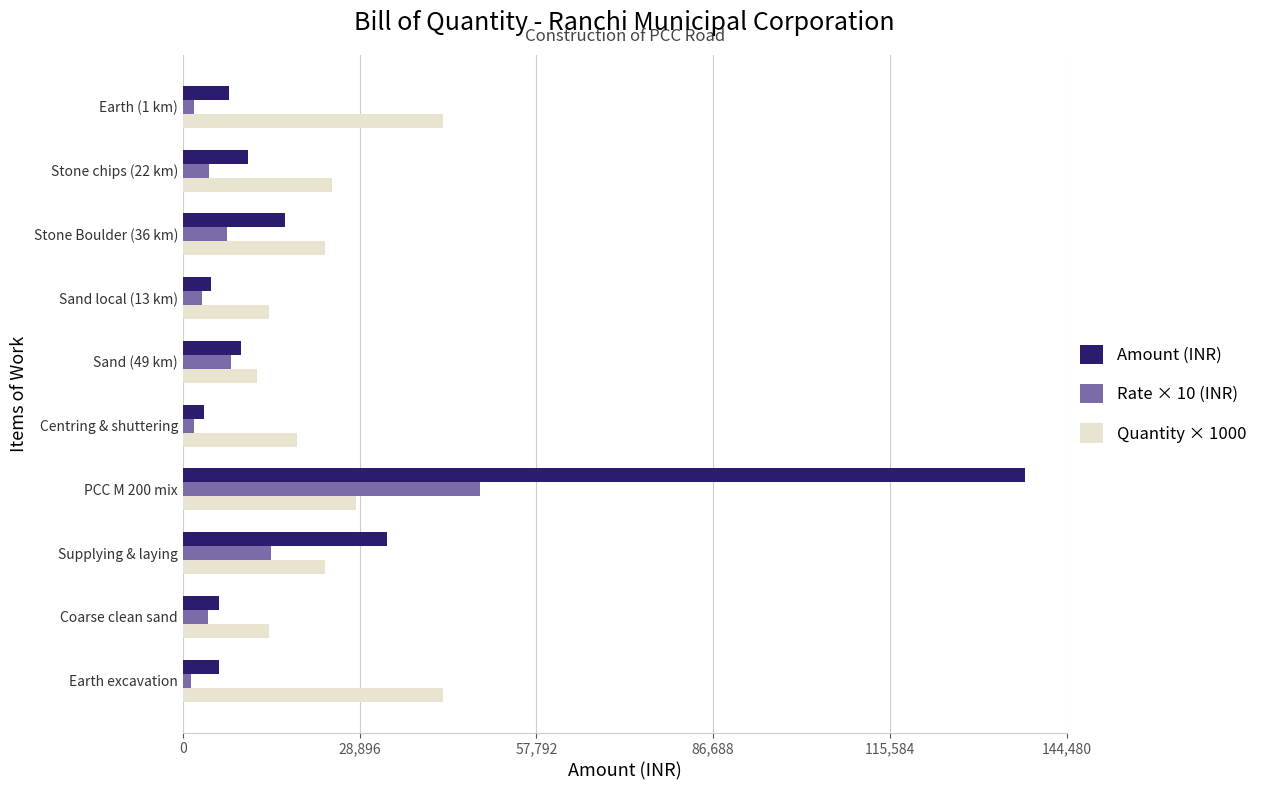

At which label does Quantity × 1000 reach its minimum?

Sand (49 km)